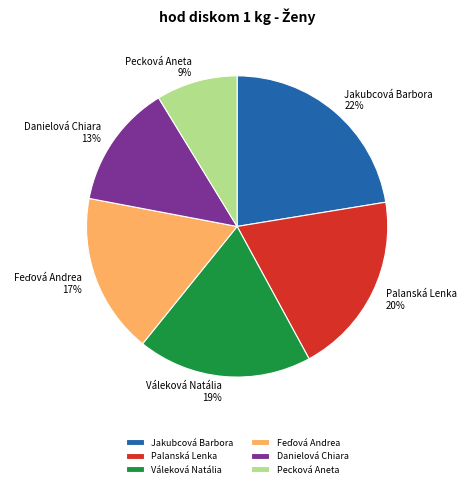

Which slice is the smallest?

Pecková Aneta